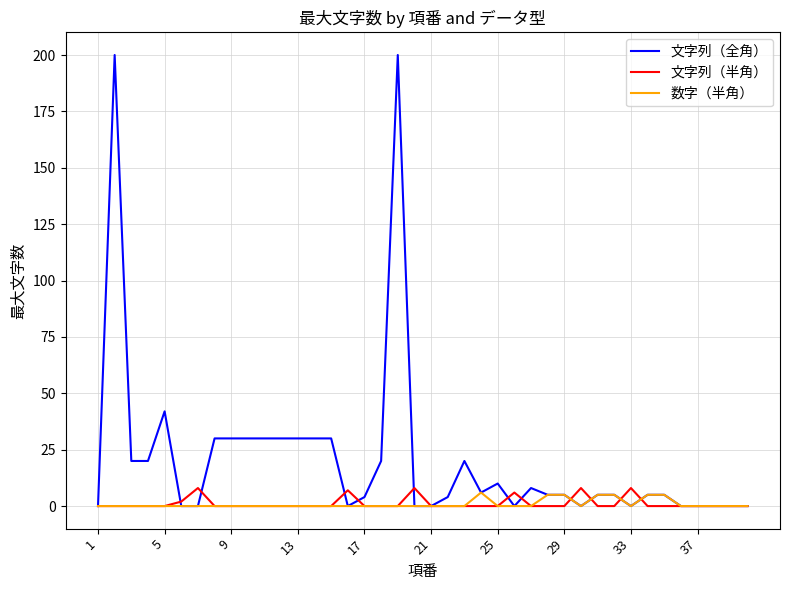

What is the highest value of the 文字列（半角） series?

8